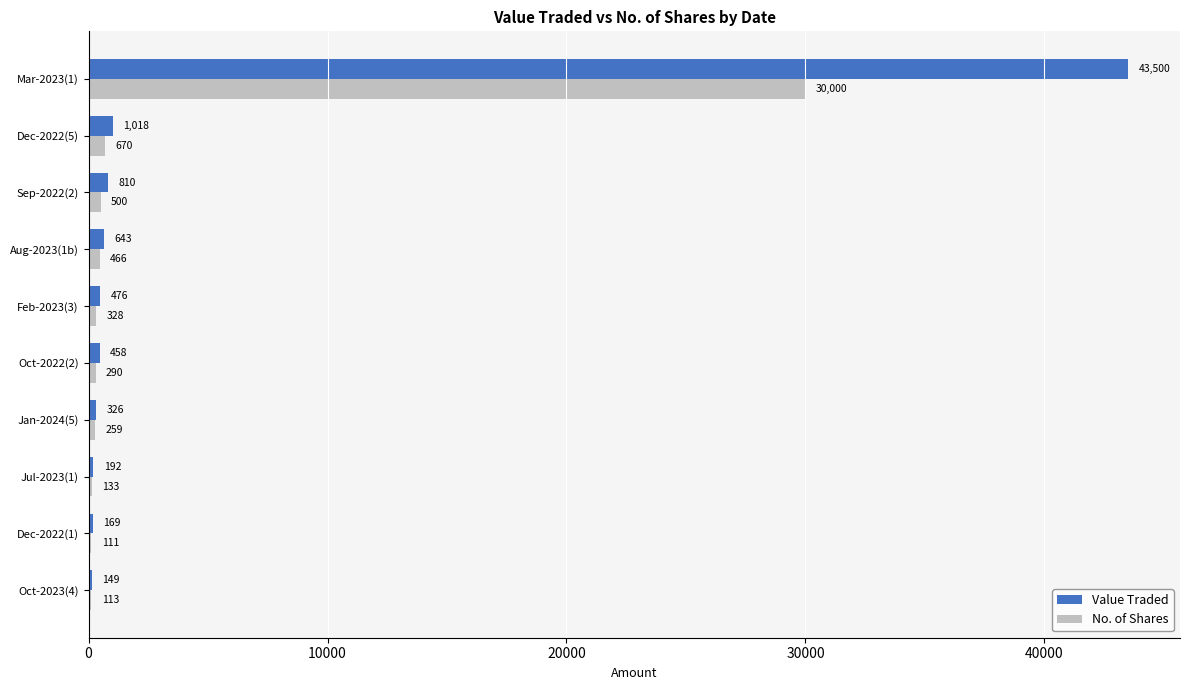

At which label is No. of Shares closest to 15055?

Dec-2022(5)